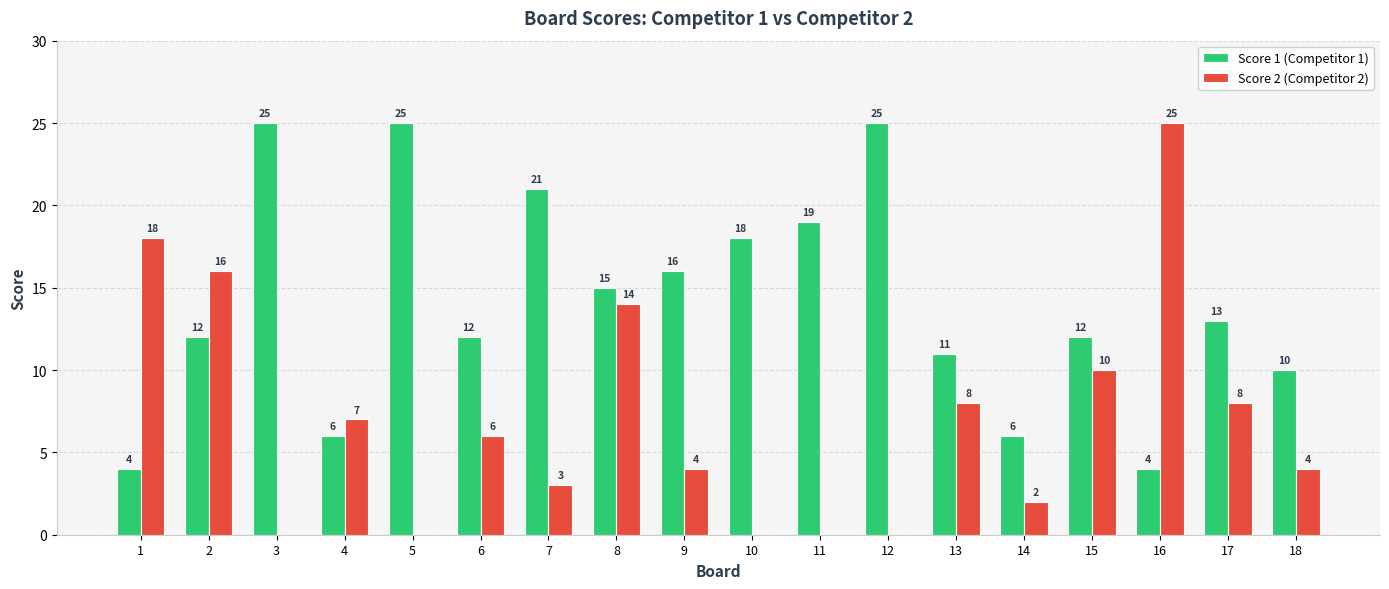

Reading left to right, list all the values displayed in this chart.

Score 1 (Competitor 1): 1=4	2=12	3=25	4=6	5=25	6=12	7=21	8=15	9=16	10=18	11=19	12=25	13=11	14=6	15=12	16=4	17=13	18=10
Score 2 (Competitor 2): 1=18	2=16	3=0	4=7	5=0	6=6	7=3	8=14	9=4	10=0	11=0	12=0	13=8	14=2	15=10	16=25	17=8	18=4